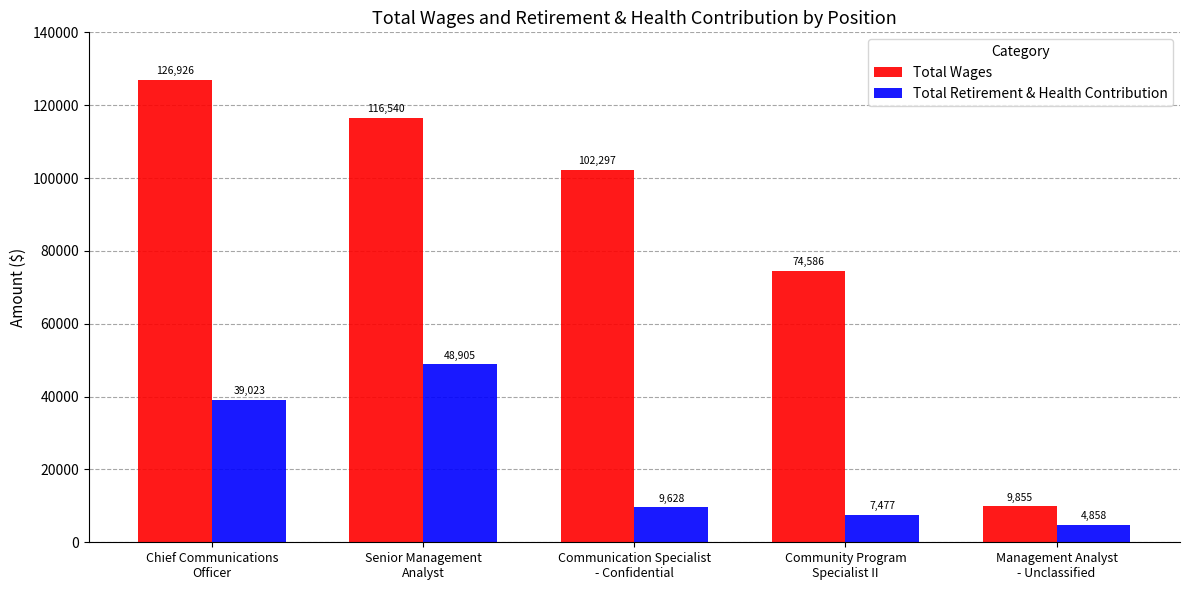

Are the bars grouped side by side (vs. stacked)?

Yes